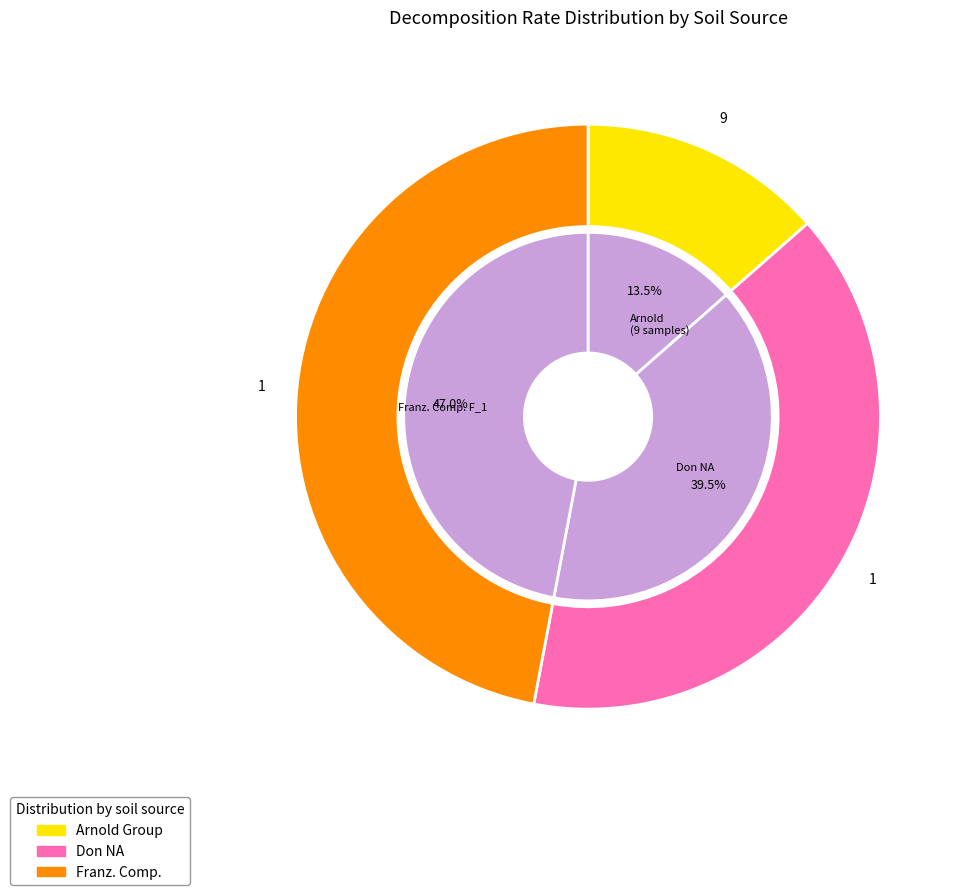

Do Arnold I.M and Arnold D.M together represent more than half of the pie?

No